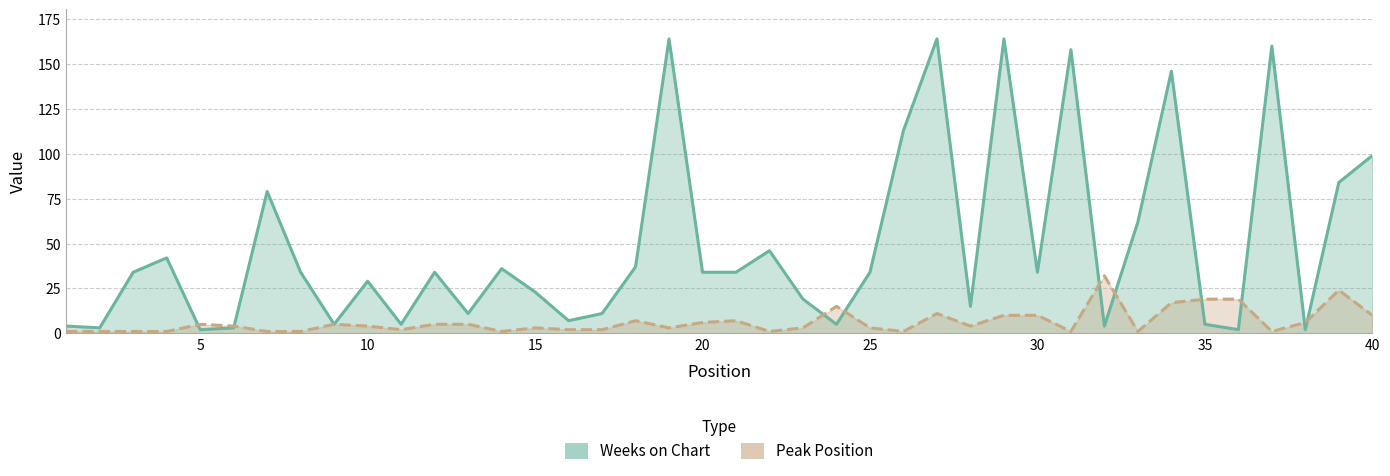

Between which two adjacent categories do Peak Position and Weeks on Chart first intersect?

4 and 5